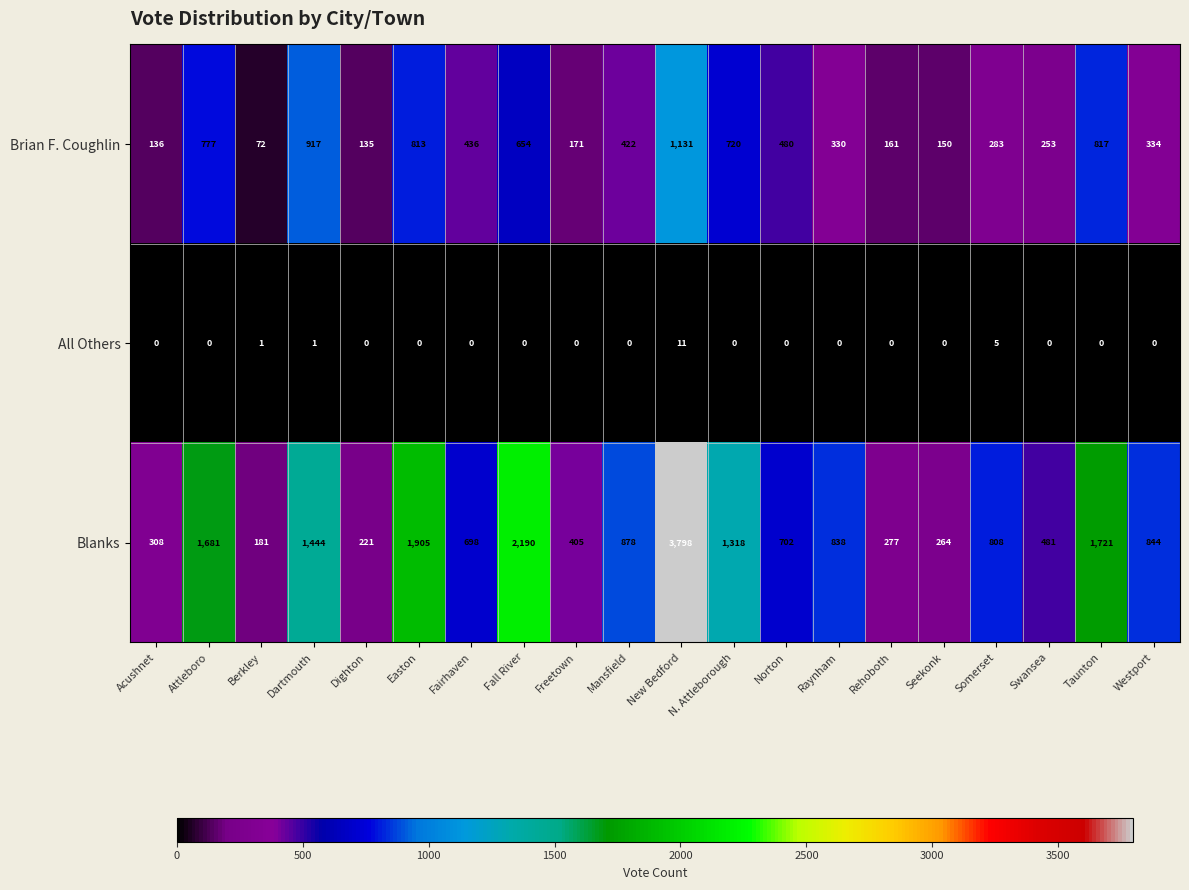

At which label is Brian F. Coughlin closest to 601?

Fall River